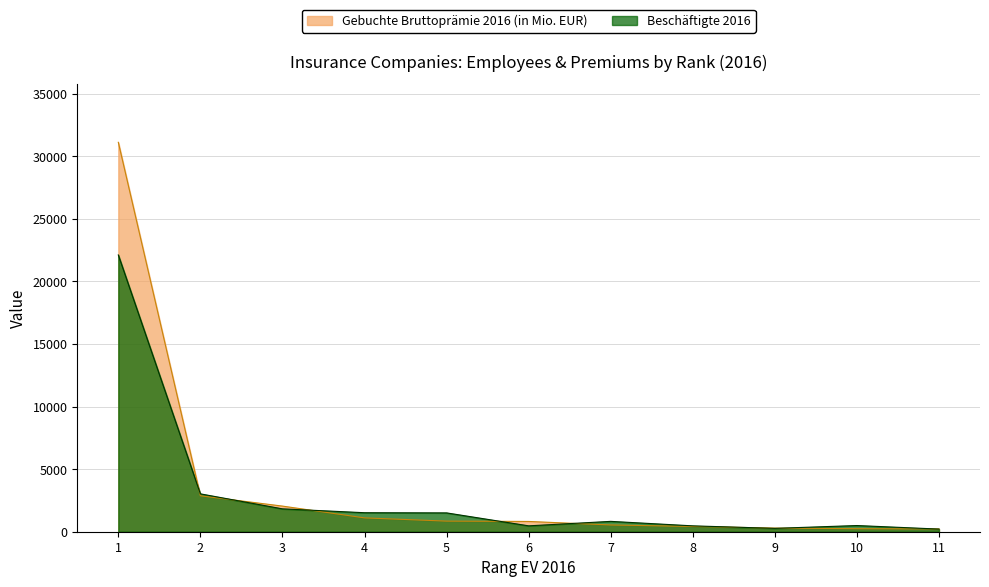

At which category is the sum across all series the highest?

1